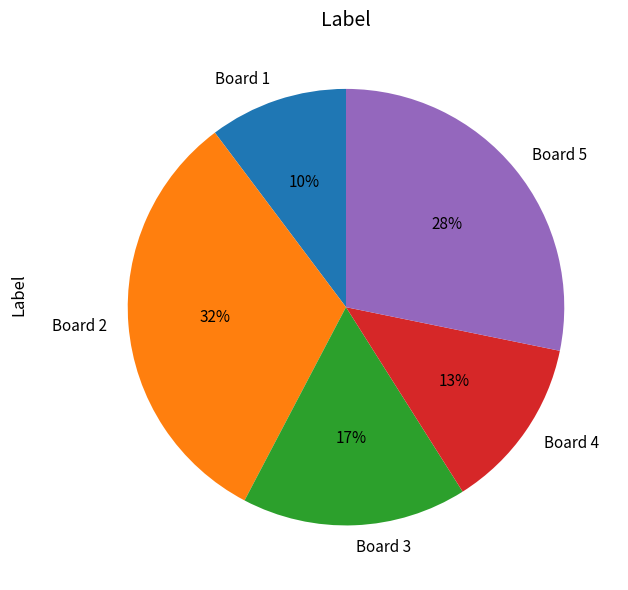

To the nearest percent, what portion does Board 2 represent?

32%